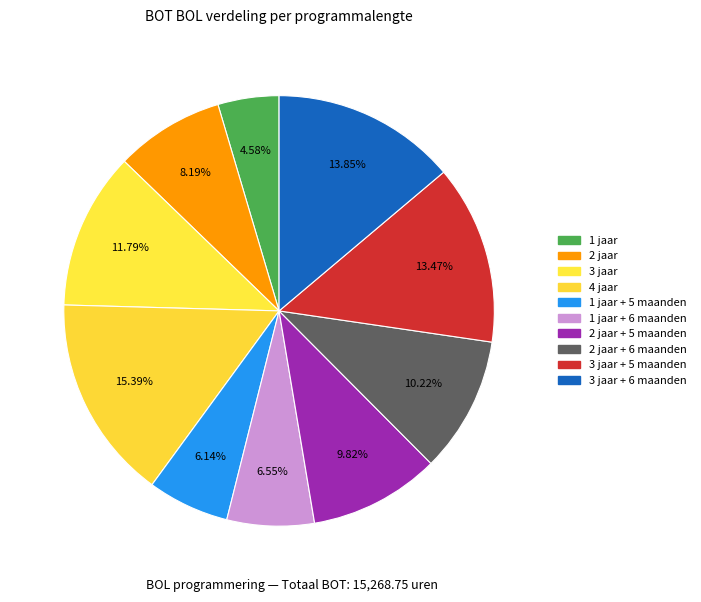

To the nearest percent, what portion does 4 jaar represent?

15%